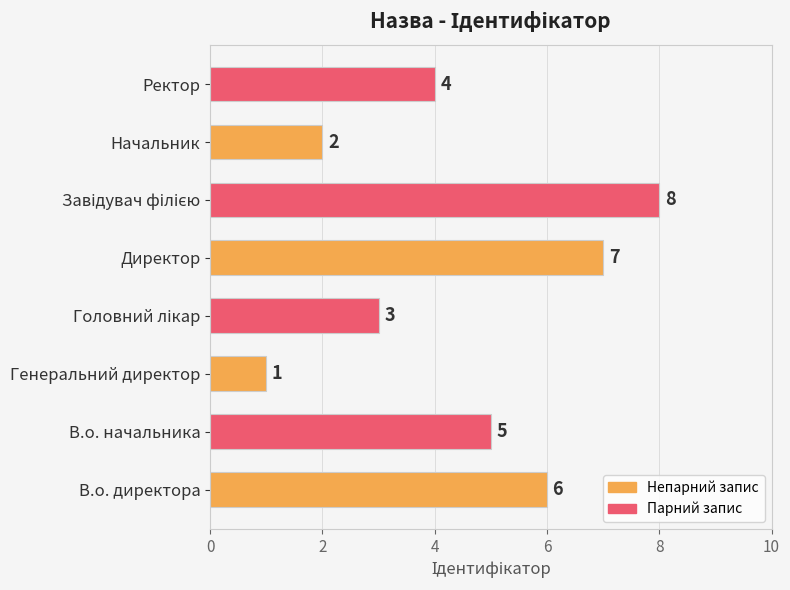

Reading bottom to top, transcribe all the data shown in this chart.

6	5	1	3	7	8	2	4